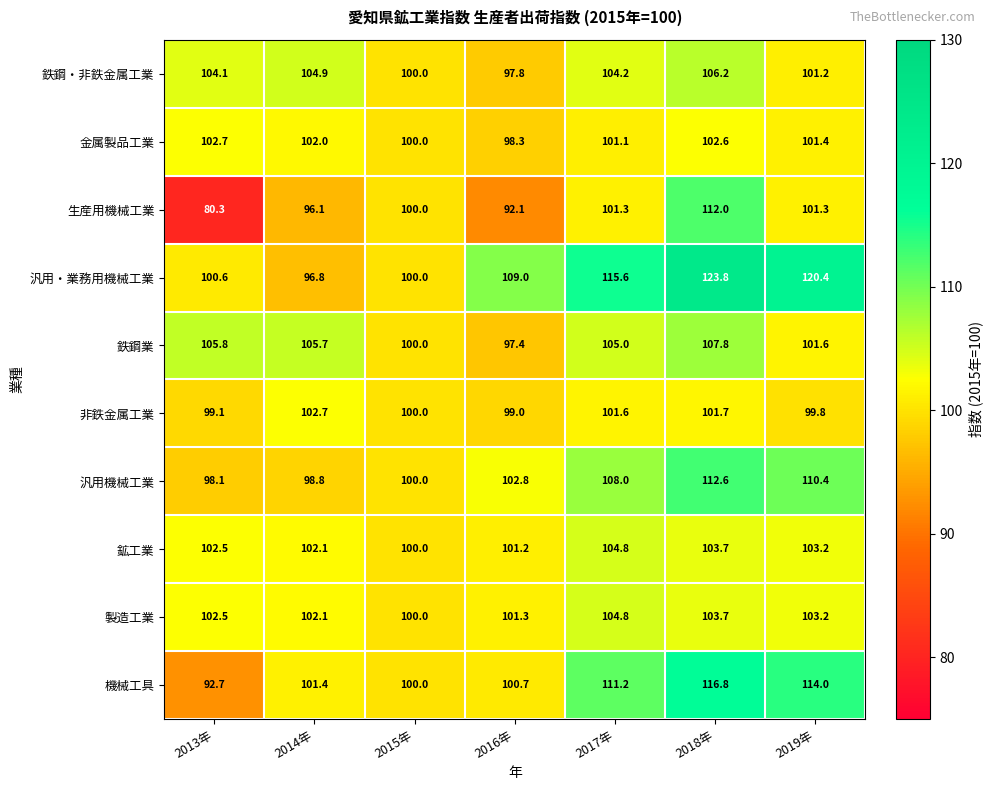

True or false: 鉄鋼業 has a value of 176.9 at 2015年.

False